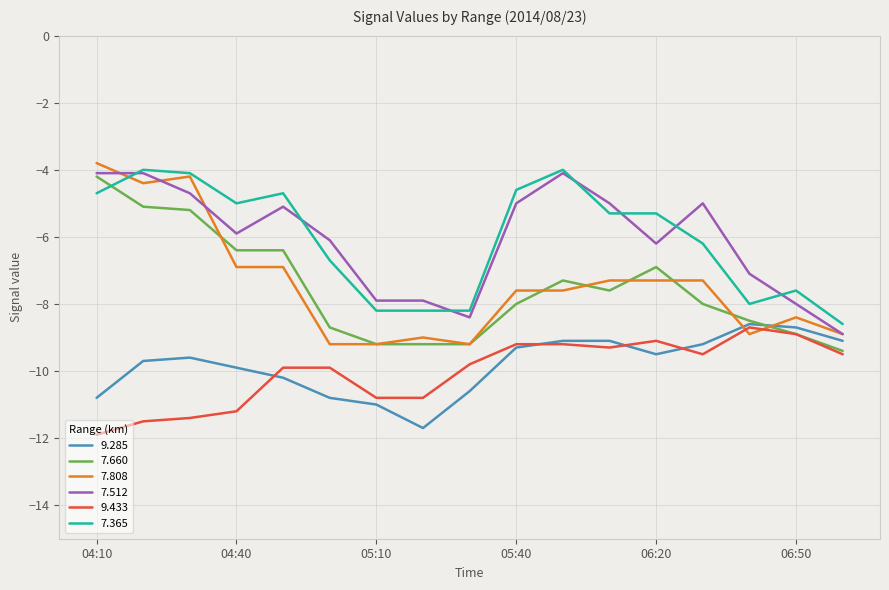

Which series has the widest spread of values?

7.808